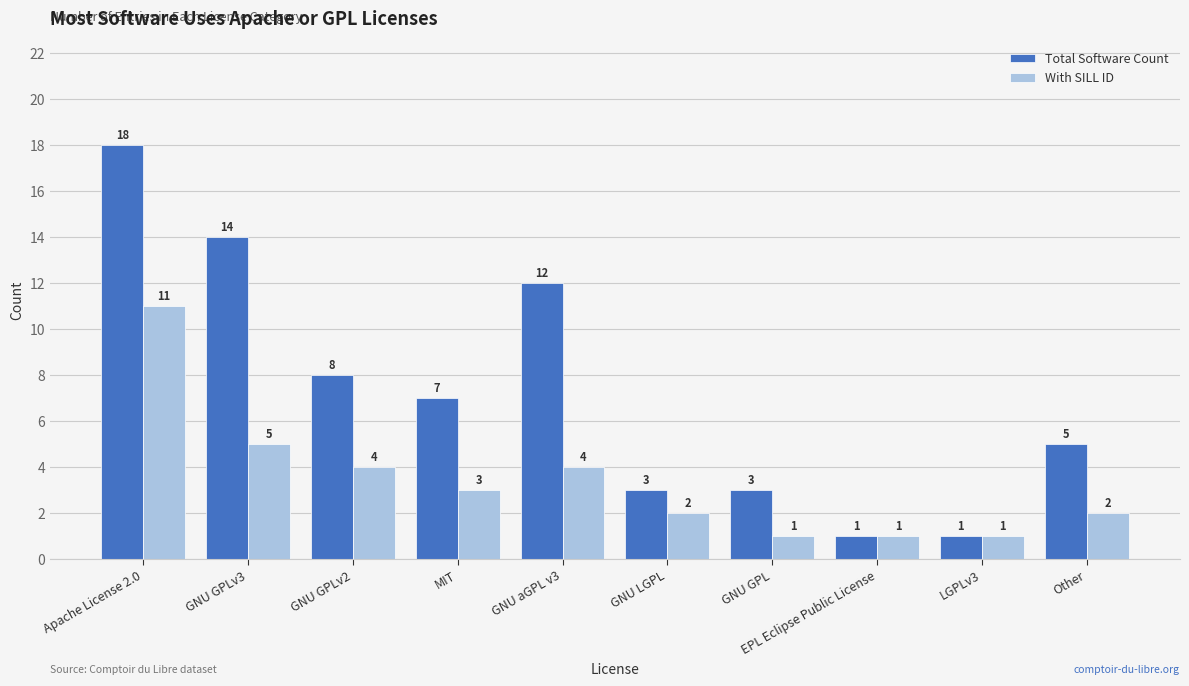

Where does the Total Software Count series first go above 7?

Apache License 2.0